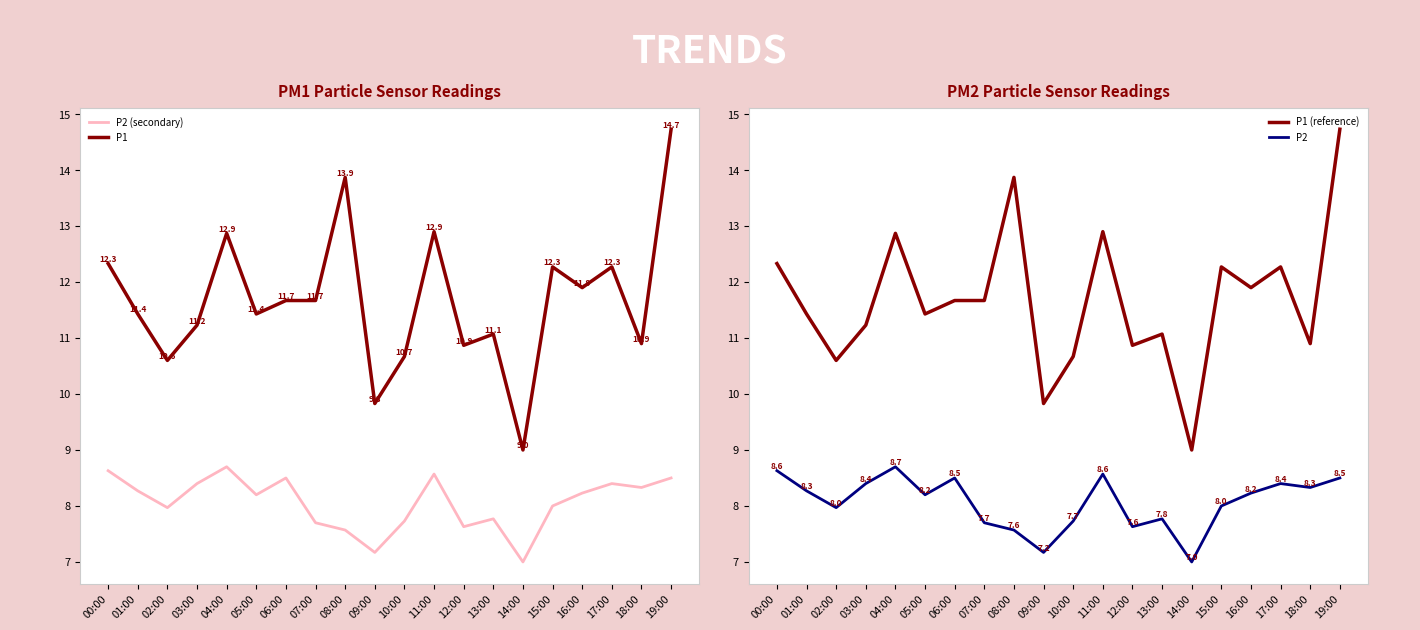

Reading left to right, transcribe all the data shown in this chart.

P2 (secondary): 8.6	8.3	8.0	8.4	8.7	8.2	8.5	7.7	7.6	7.2	7.7	8.6	7.6	7.8	7.0	8.0	8.2	8.4	8.3	8.5
P1: 12.3	11.4	10.6	11.2	12.9	11.4	11.7	11.7	13.9	9.8	10.7	12.9	10.9	11.1	9.0	12.3	11.9	12.3	10.9	14.7
P1 (reference): 12.3	11.4	10.6	11.2	12.9	11.4	11.7	11.7	13.9	9.8	10.7	12.9	10.9	11.1	9.0	12.3	11.9	12.3	10.9	14.7
P2: 8.6	8.3	8.0	8.4	8.7	8.2	8.5	7.7	7.6	7.2	7.7	8.6	7.6	7.8	7.0	8.0	8.2	8.4	8.3	8.5